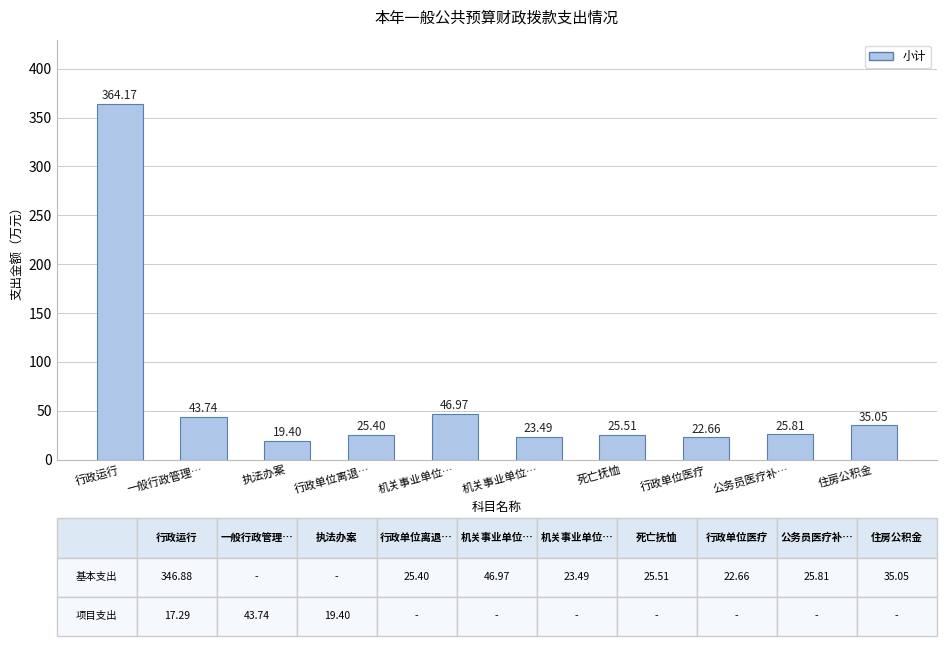

How many bars are there in total?

10